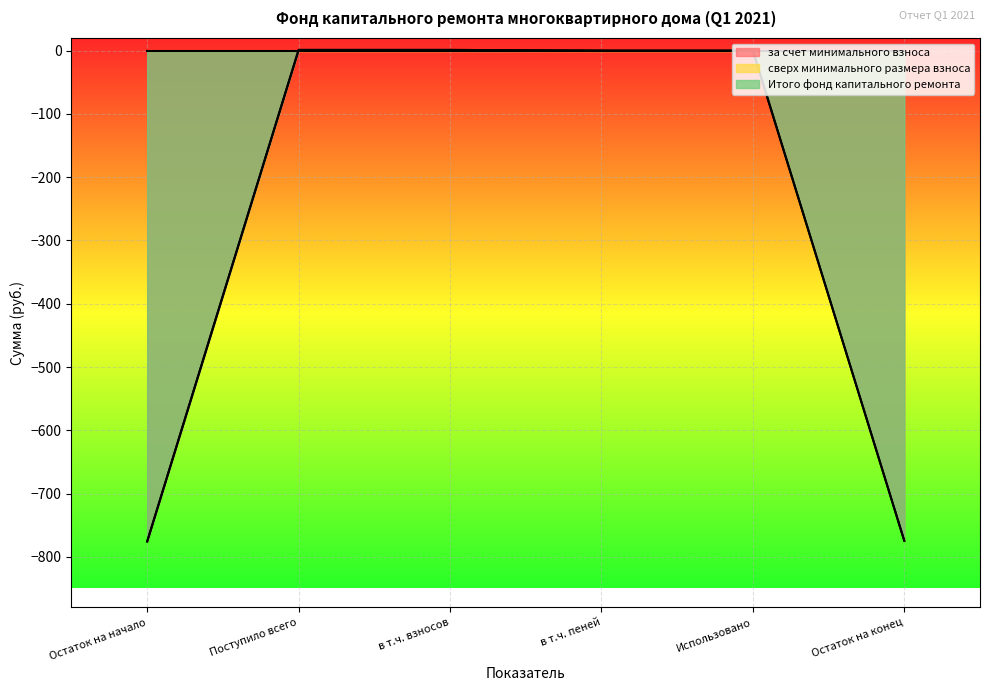

True or false: Итого фонд капитального ремонта and за счет минимального взноса cross at least once.

False